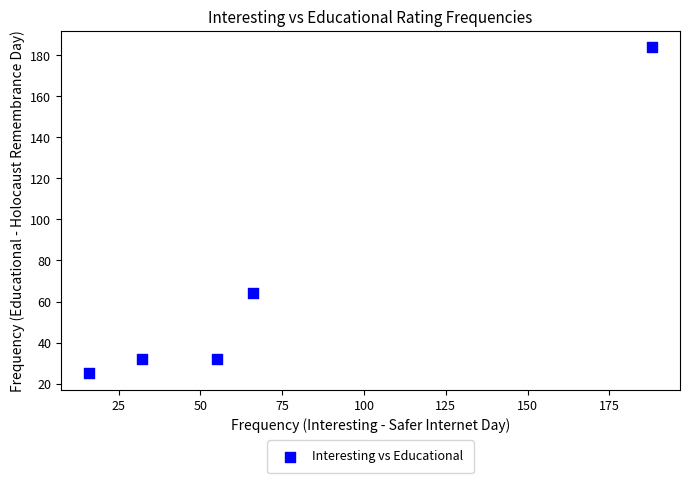

What is the range of X values (max minus min)?

172